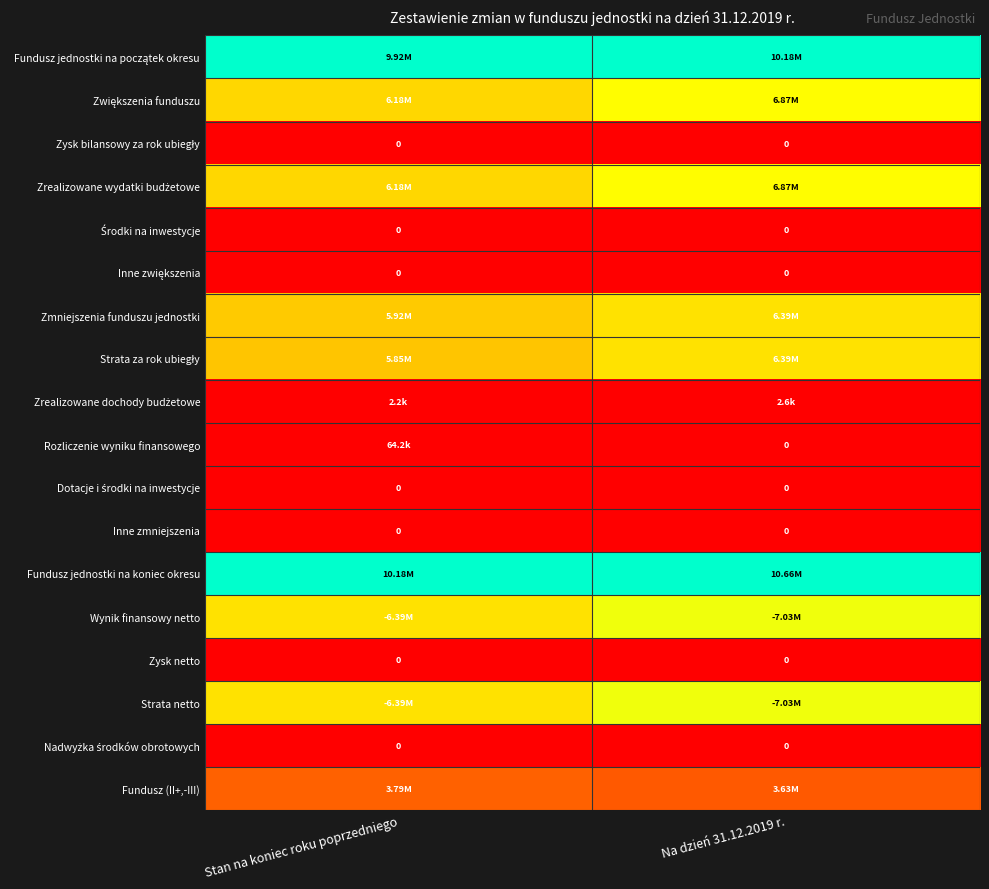

Which category has the highest value in the Strata za rok ubiegły series?

Na dzień 31.12.2019 r.